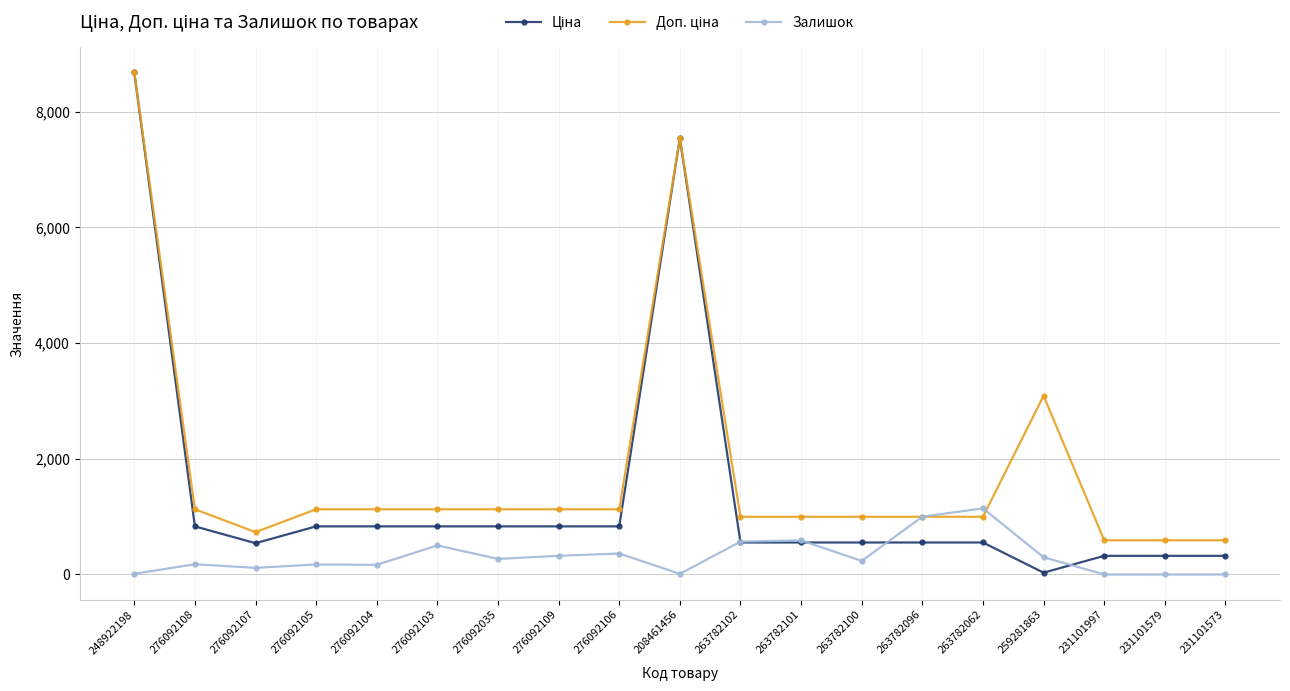

At how many categories does at least one series exceed 6008?

2